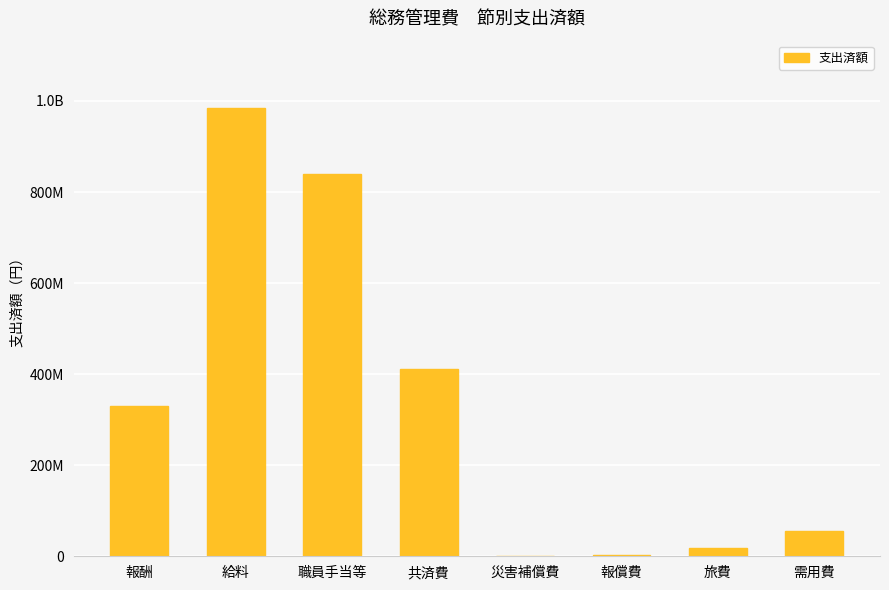

Reading left to right, what are all the values shown in this chart?

報酬=330440072	給料=984739662	職員手当等=840005376	共済費=410414605	災害補償費=117834	報償費=1966834	旅費=19016574	需用費=55210609